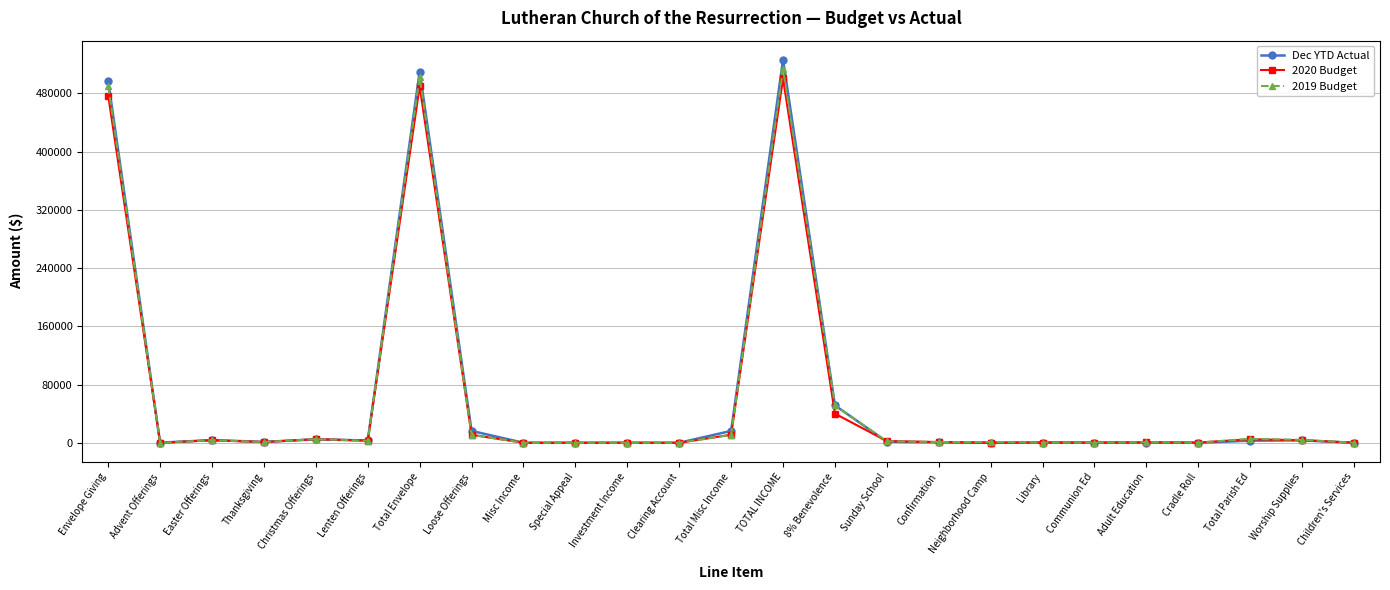

What is the difference between the maximum and minimum values in the 2019 Budget series?

513300.0